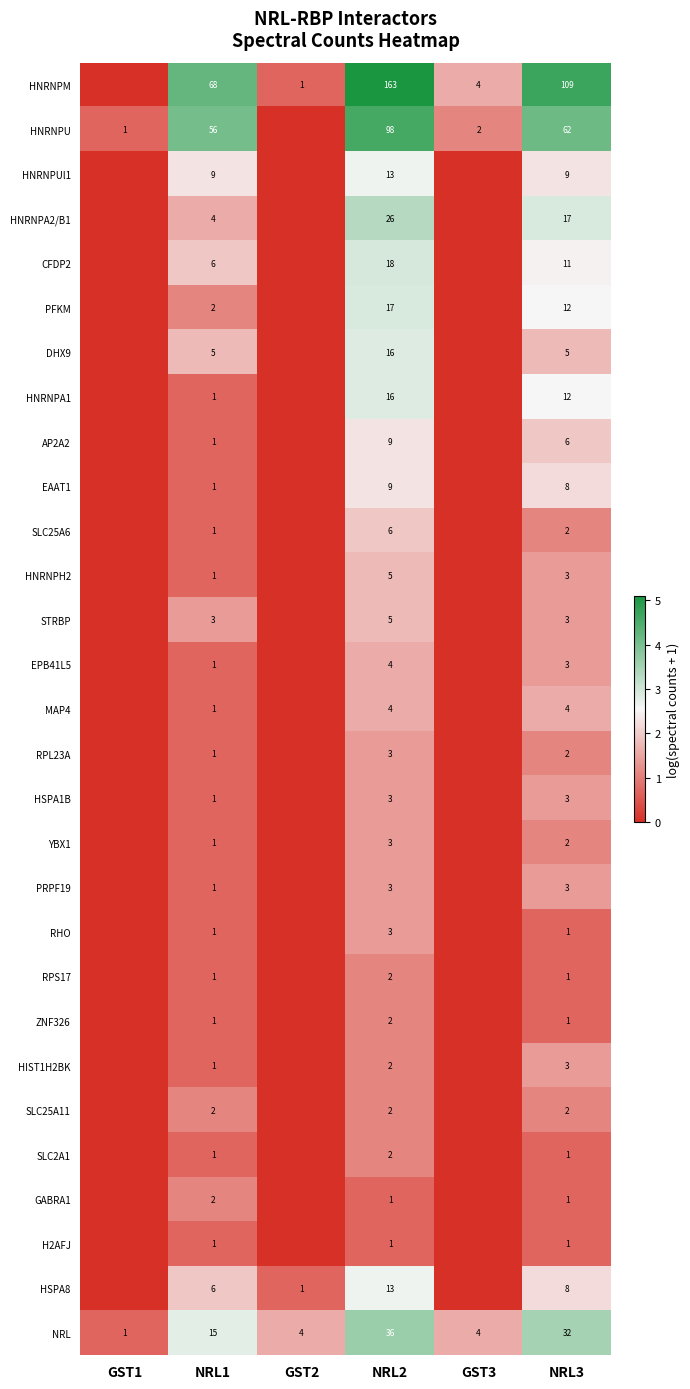

True or false: HNRNPU has a value of 100 at NRL1.

False